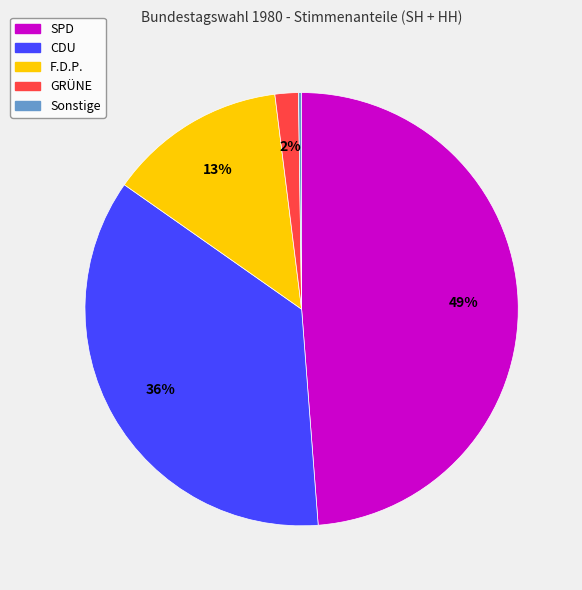

To the nearest percent, what is the difference between the largest and smallest slice percentages?

49%